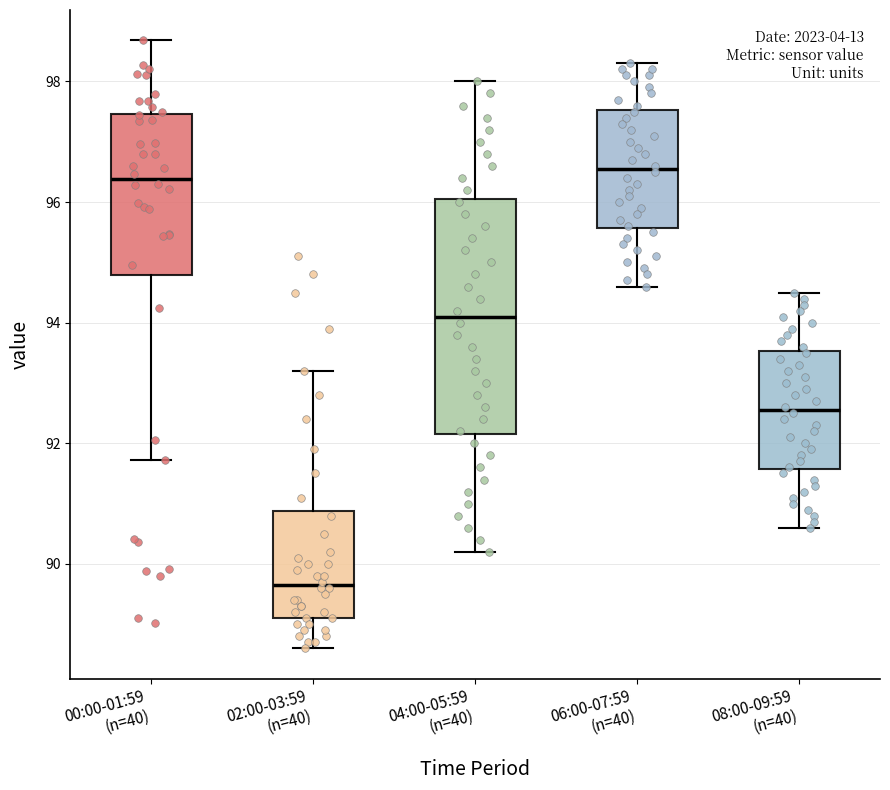

Where is the upper edge of the box for 00:00-01:59 (n=40) on the y-axis? The values are not printed on the chart, so give them approximately, as read against the axis.

97.4